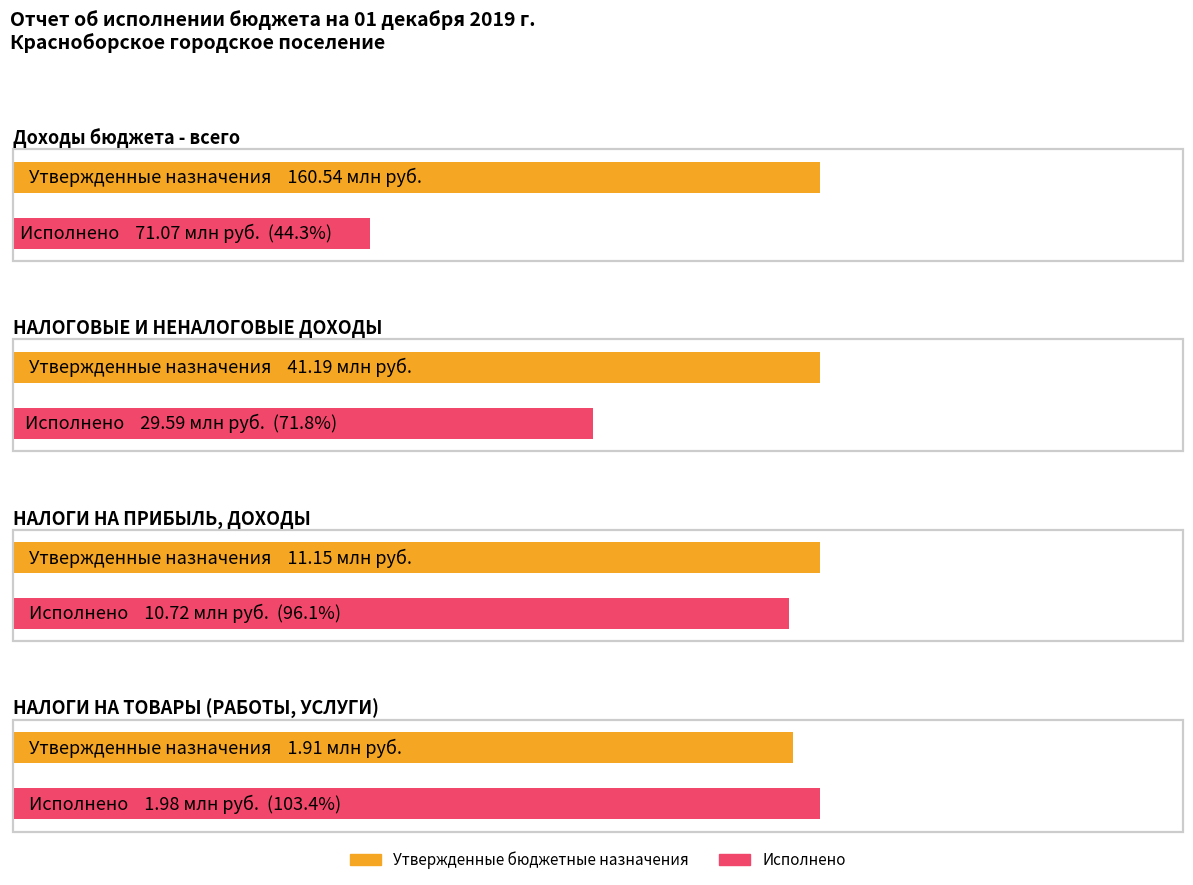

What is the label of the 2nd bar from the left?

НАЛОГОВЫЕ И НЕНАЛОГОВЫЕ ДОХОДЫ